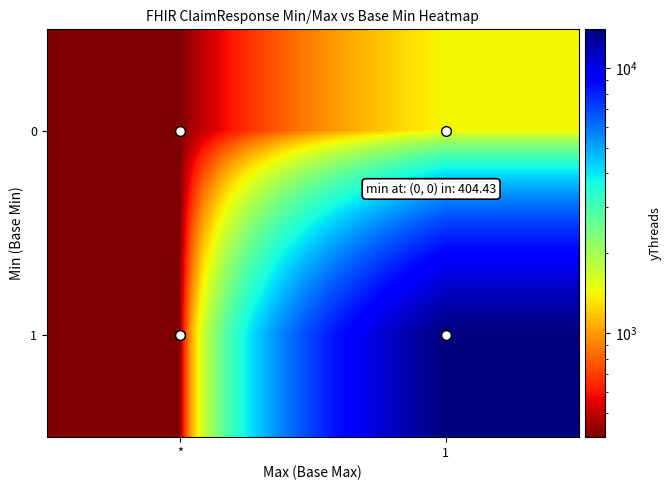

What is the total value across all series at 1?

15415.5